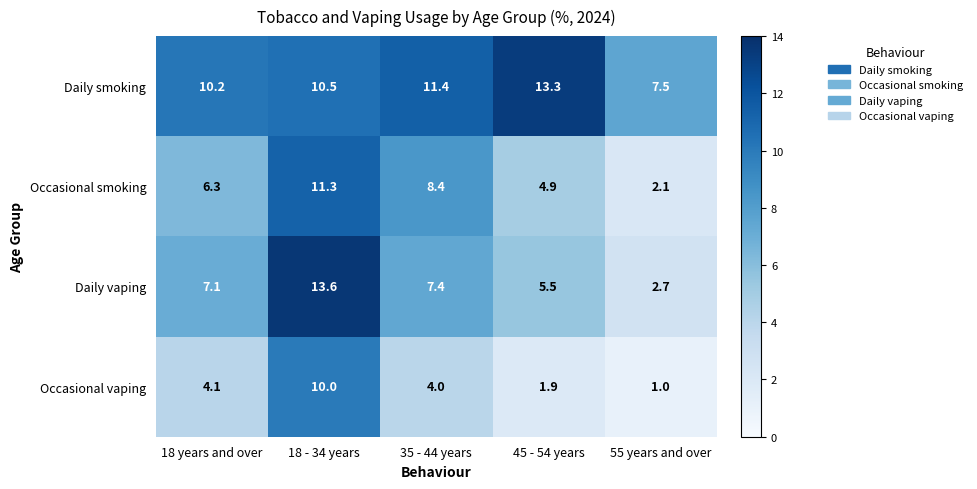

What is the difference between the highest and lowest values at 55 years and over?

6.5